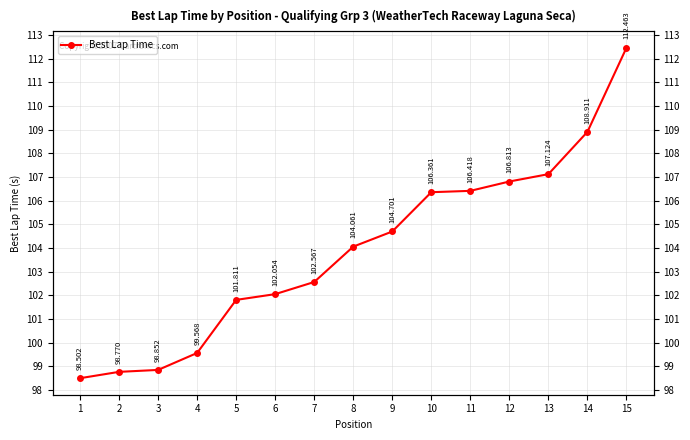

How many data points are less than 104?

7